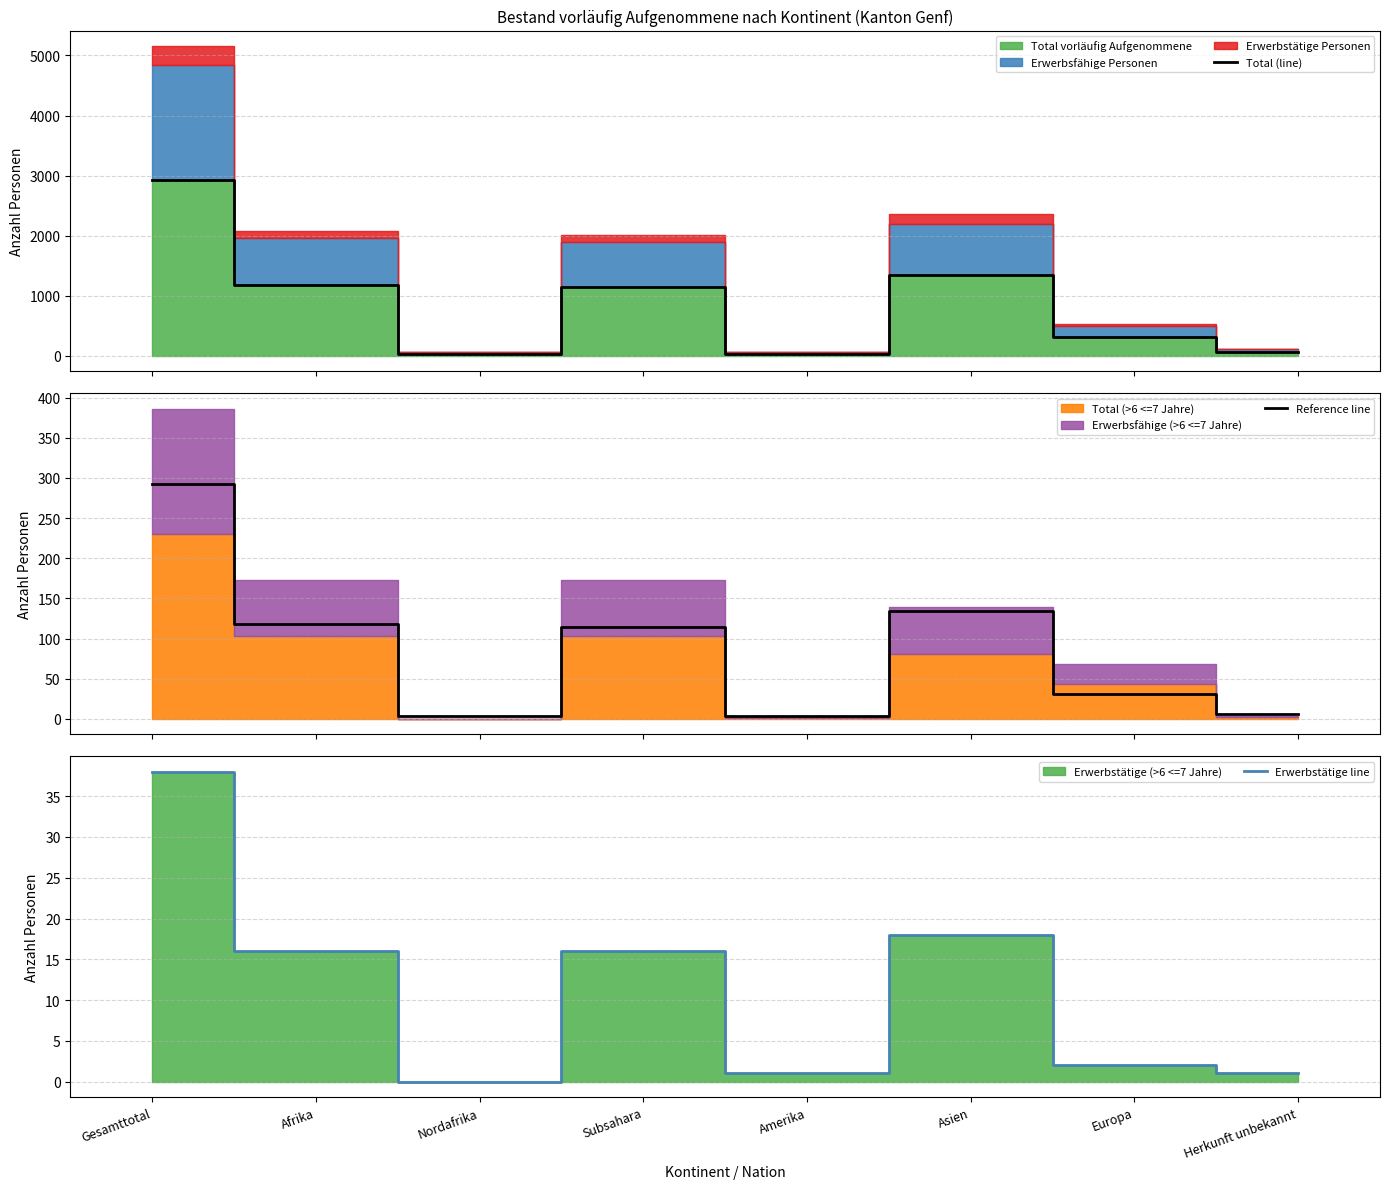

At which label does Total (line) reach its peak?

Gesamttotal